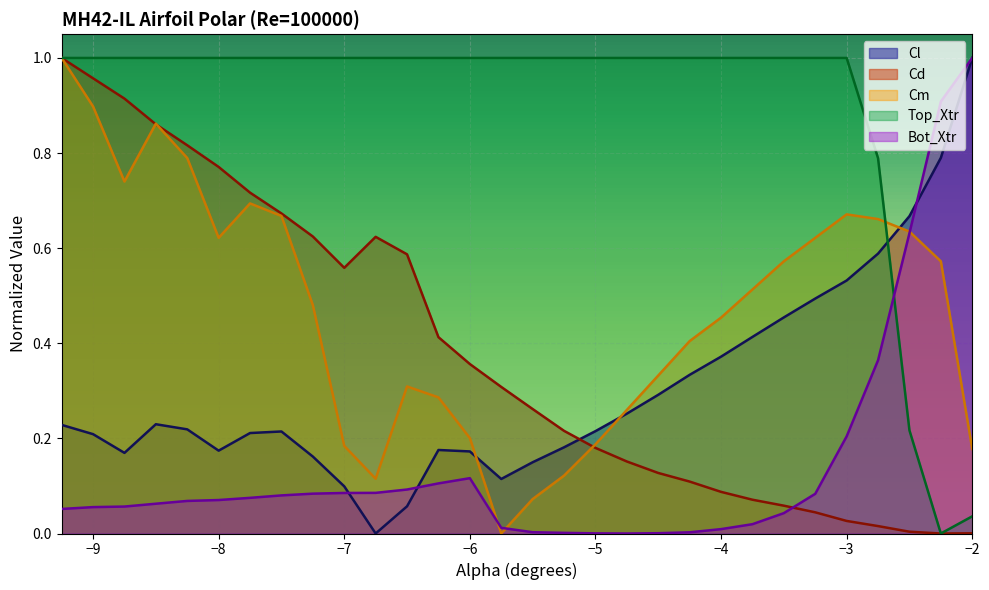

Read the Cm value at -5.0.

0.2